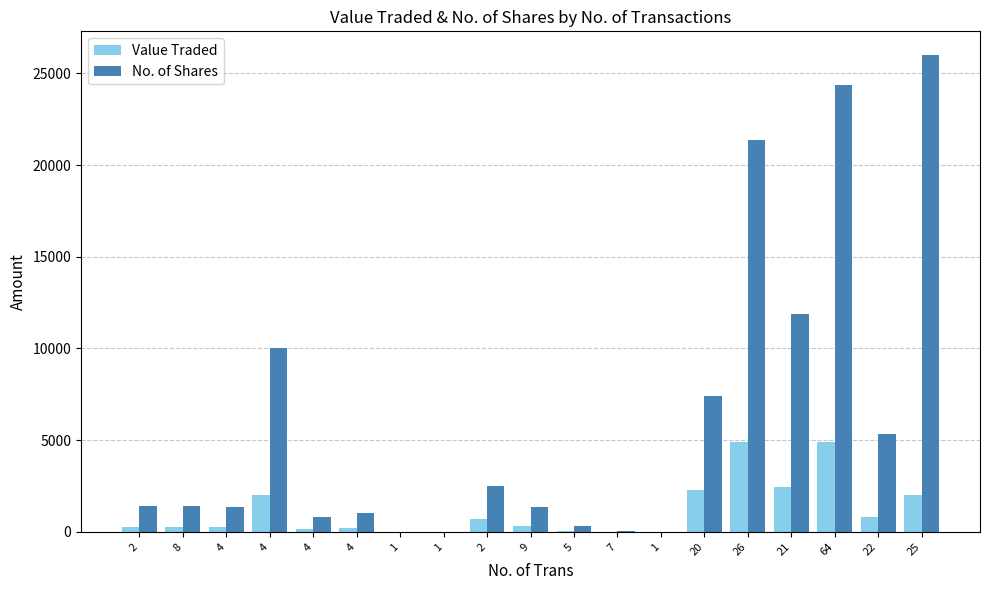

What is the difference between the Value Traded values at 1 and 2?

672